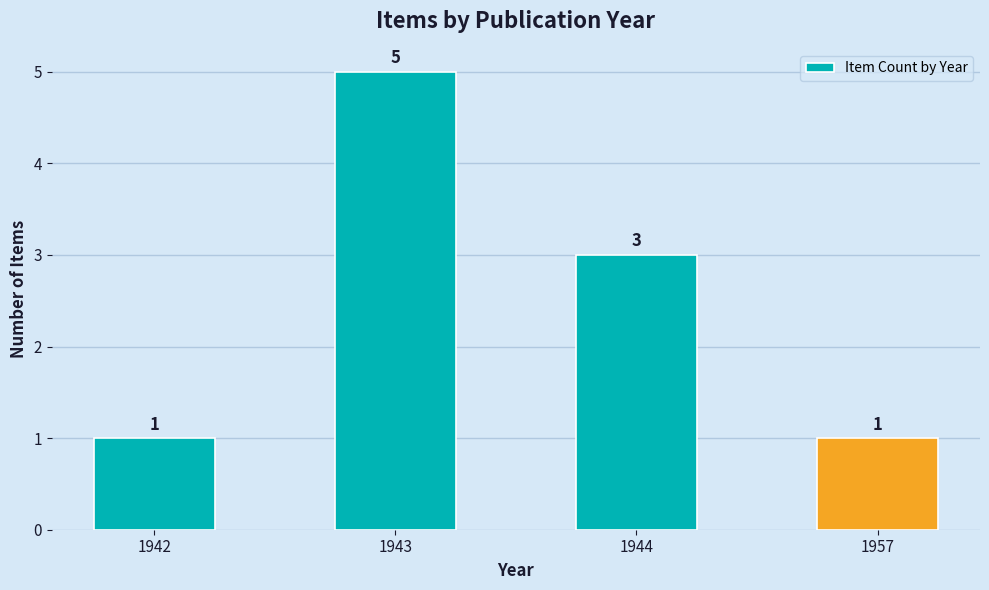

At which category does the chart reach its peak across all series?

1943